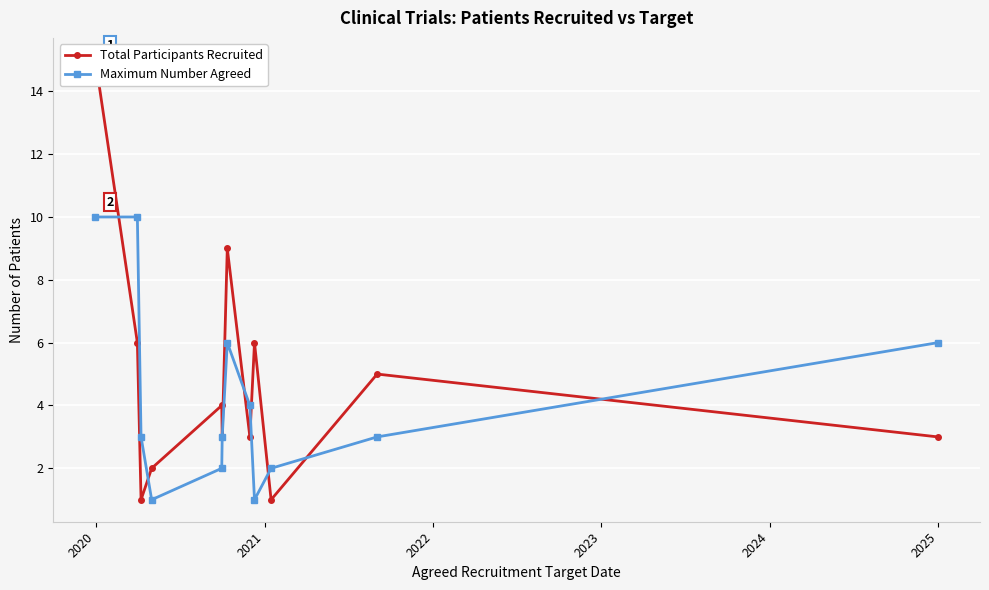

What is the highest value of the Maximum Number Agreed series?

10